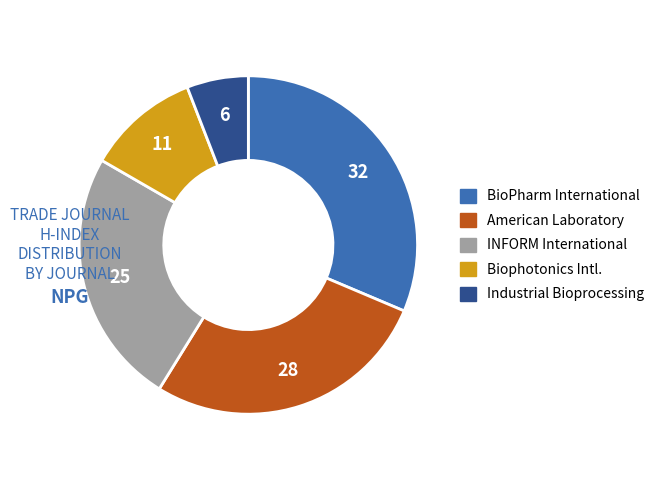

Is there a majority slice in this chart?

No